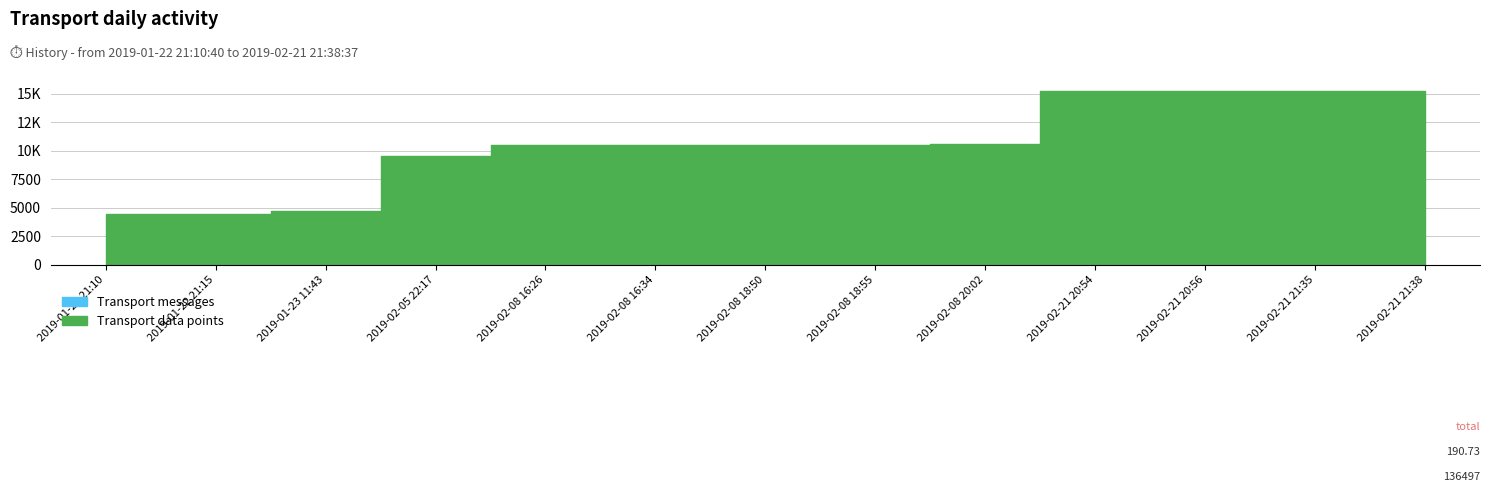

What is the label of the 8th point from the left?

2019-02-08 18:55